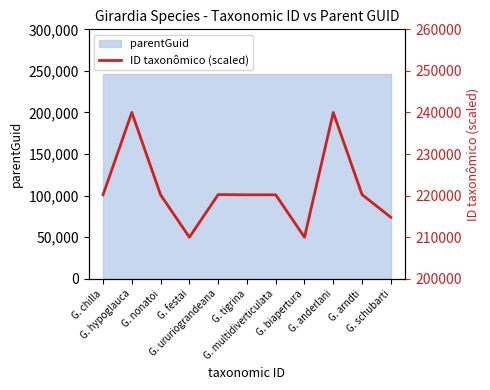

Does the chart display data point markers on the line(s)?

No